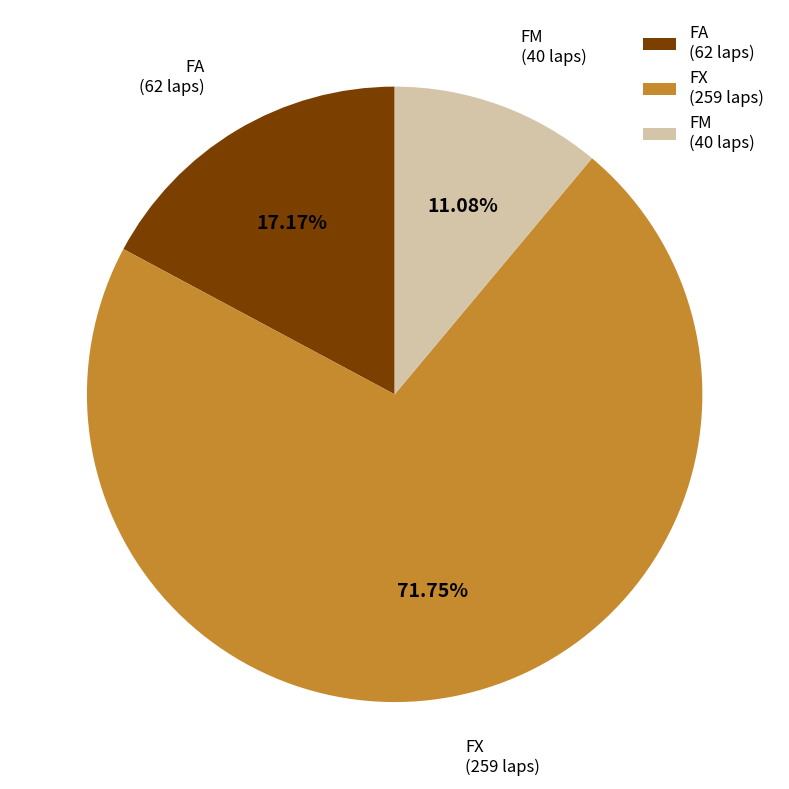

Is the sum of FA (62 laps) and FM (40 laps) greater than half?

No